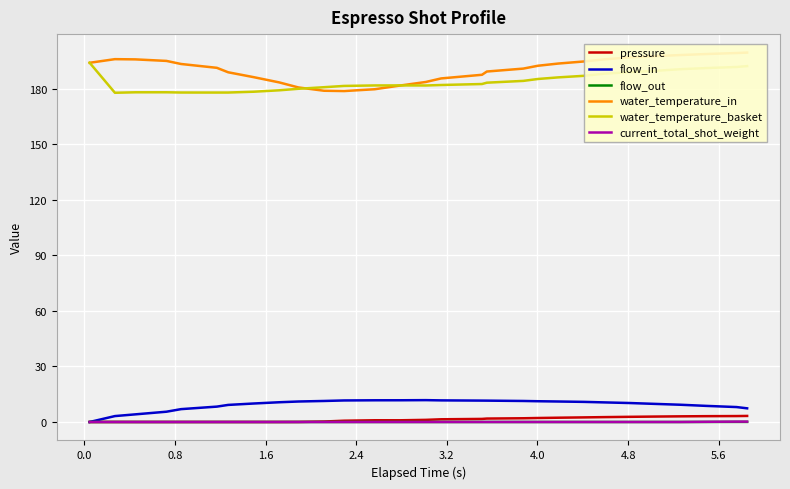

How many interior local peaks does the water_temperature_in series have?

1